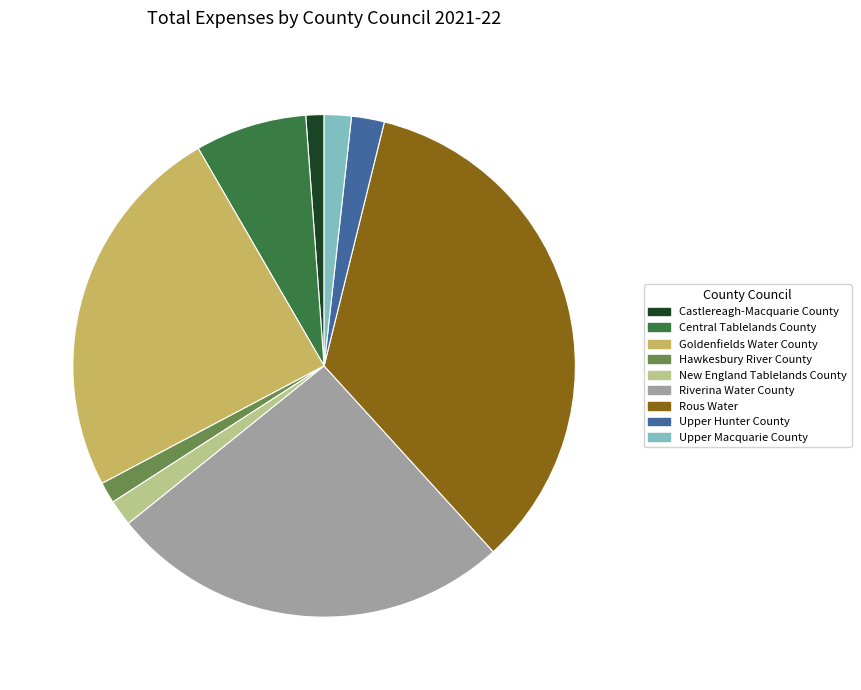

Is the sum of Upper Hunter County and Hawkesbury River County greater than half?

No